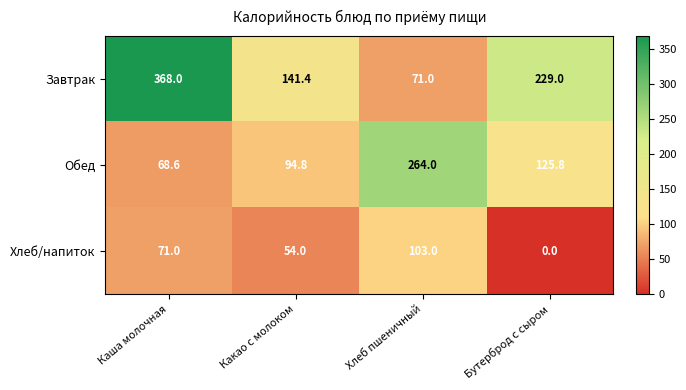

At which label does Завтрак first exceed 229?

Каша молочная